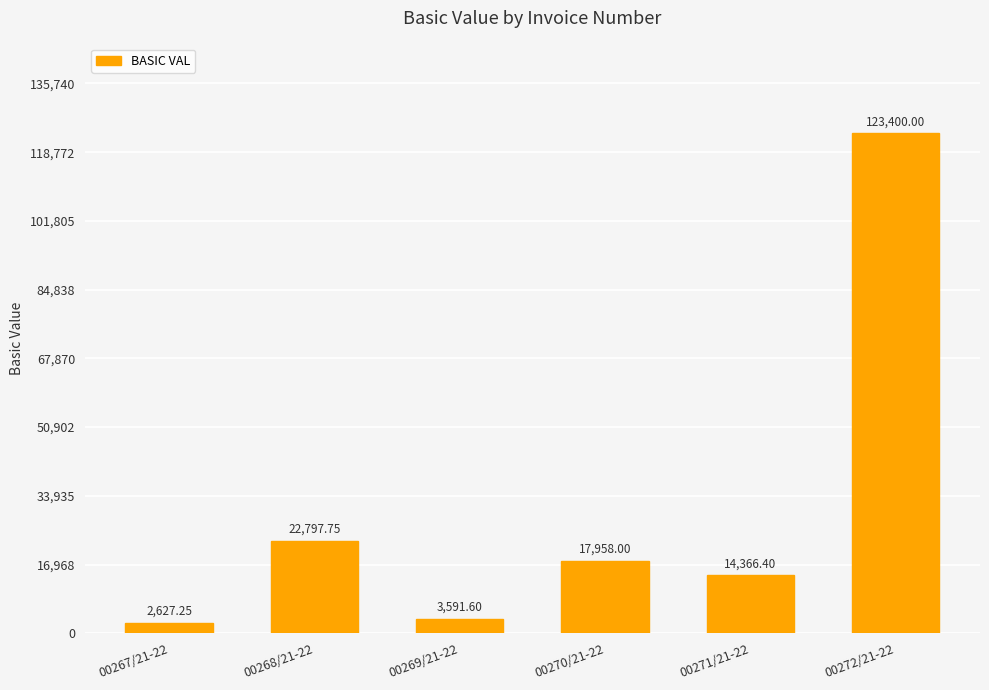

What is the difference between the second highest and minimum values?

20170.5